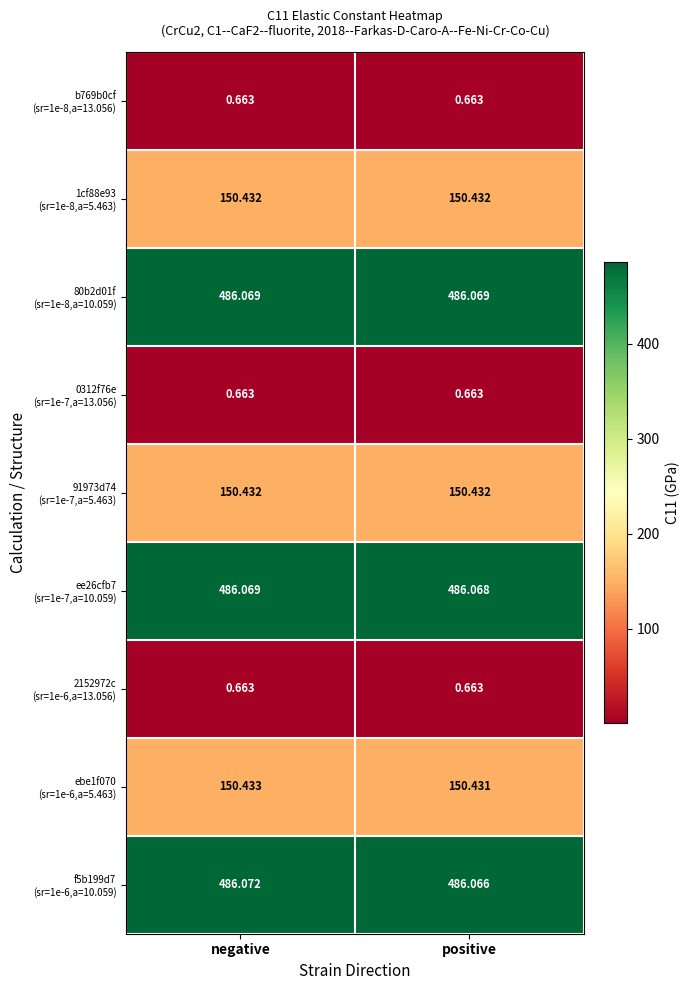

Which series has the widest spread of values?

f5b199d7 (sr=1e-6,a=10.059)